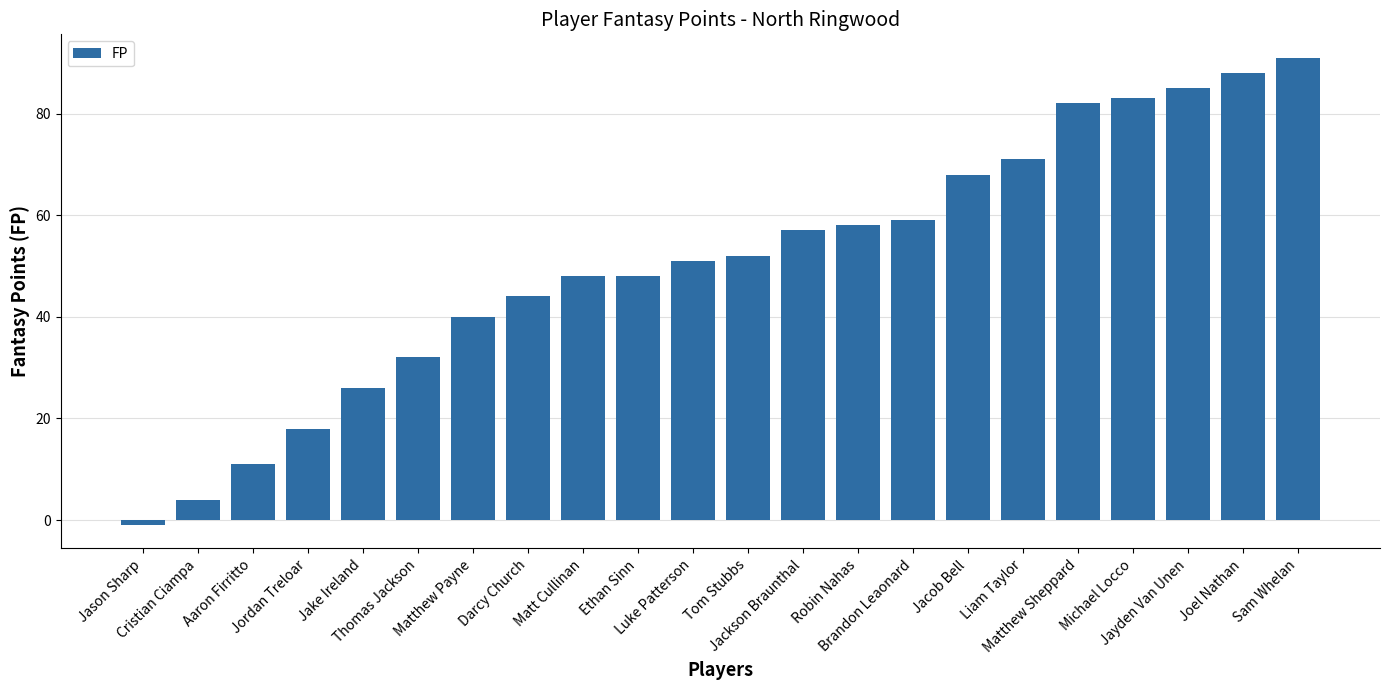

True or false: the data shows 31 at Jordan Treloar.

False